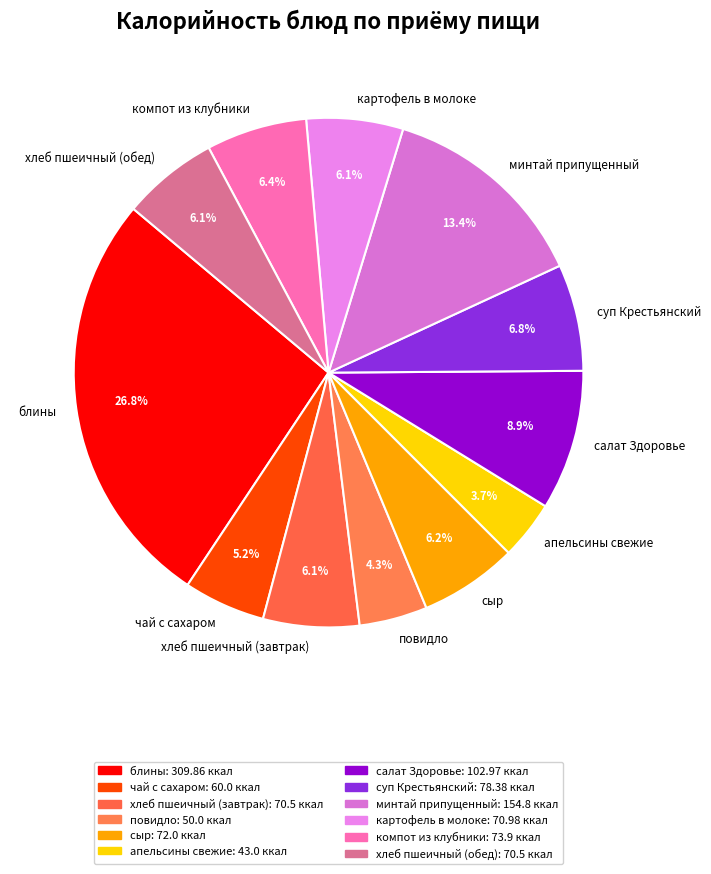

To the nearest percent, what is the difference between the largest and smallest slice percentages?

23%